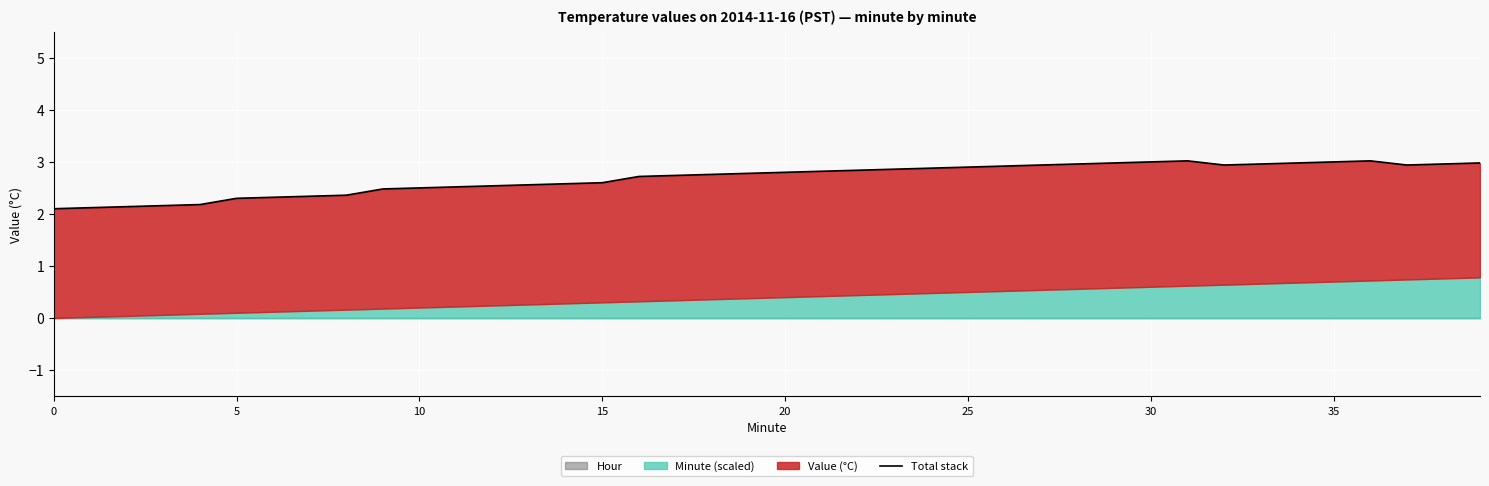

True or false: there are more than 0 points higher than both neighbors.

True